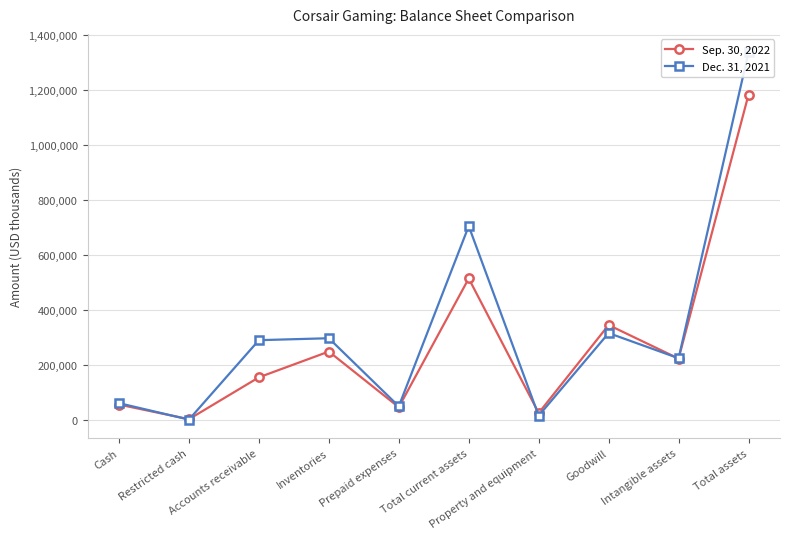

What is the maximum value shown in the chart?

1337396